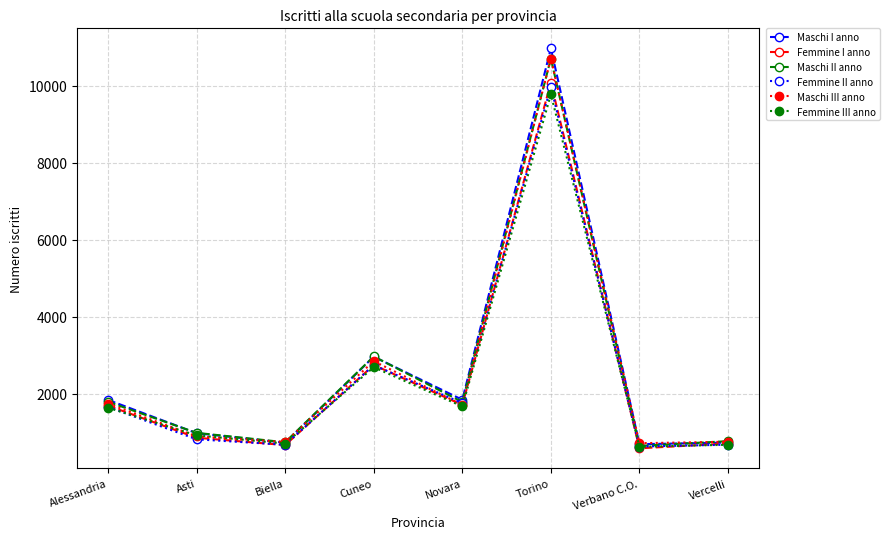

Between Alessandria and Cuneo, which series saw the biggest shift?

Maschi II anno